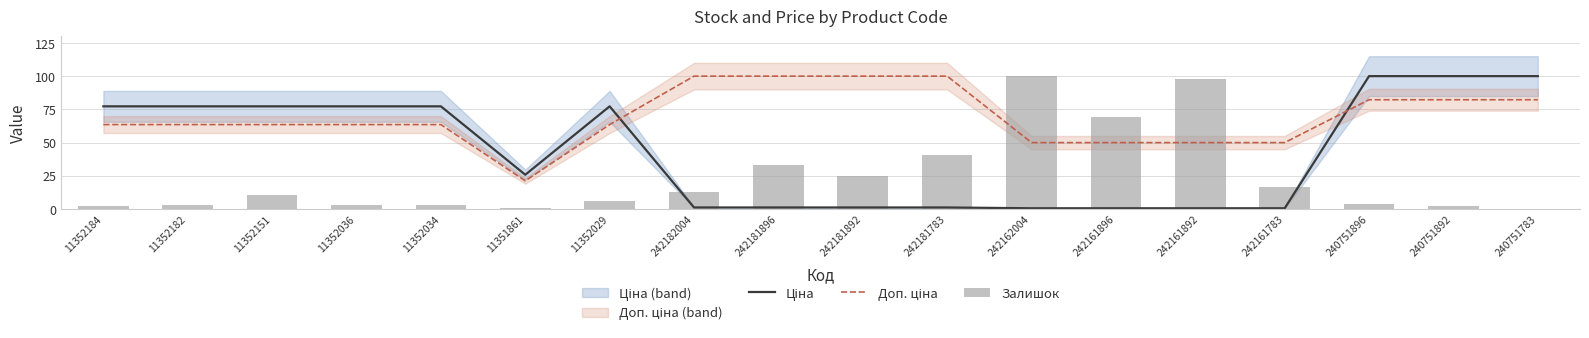

At 242161896, list the series in order from largest to smallest.

Залишок, Доп. ціна, Ціна